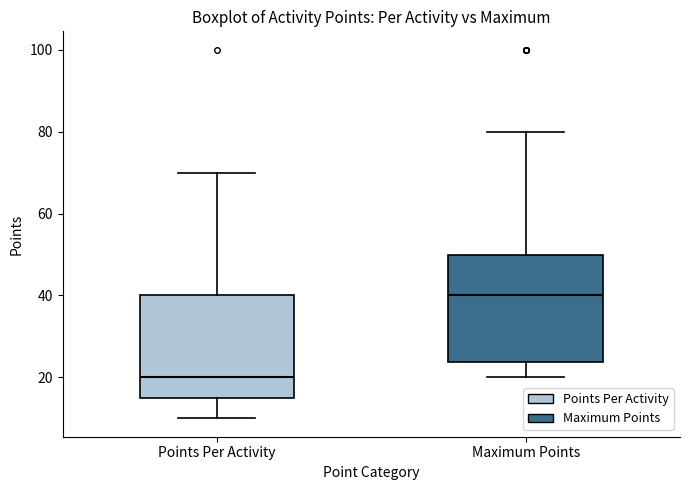

Where is the lower edge of the box for Maximum Points on the y-axis? The values are not printed on the chart, so give them approximately, as read against the axis.

24